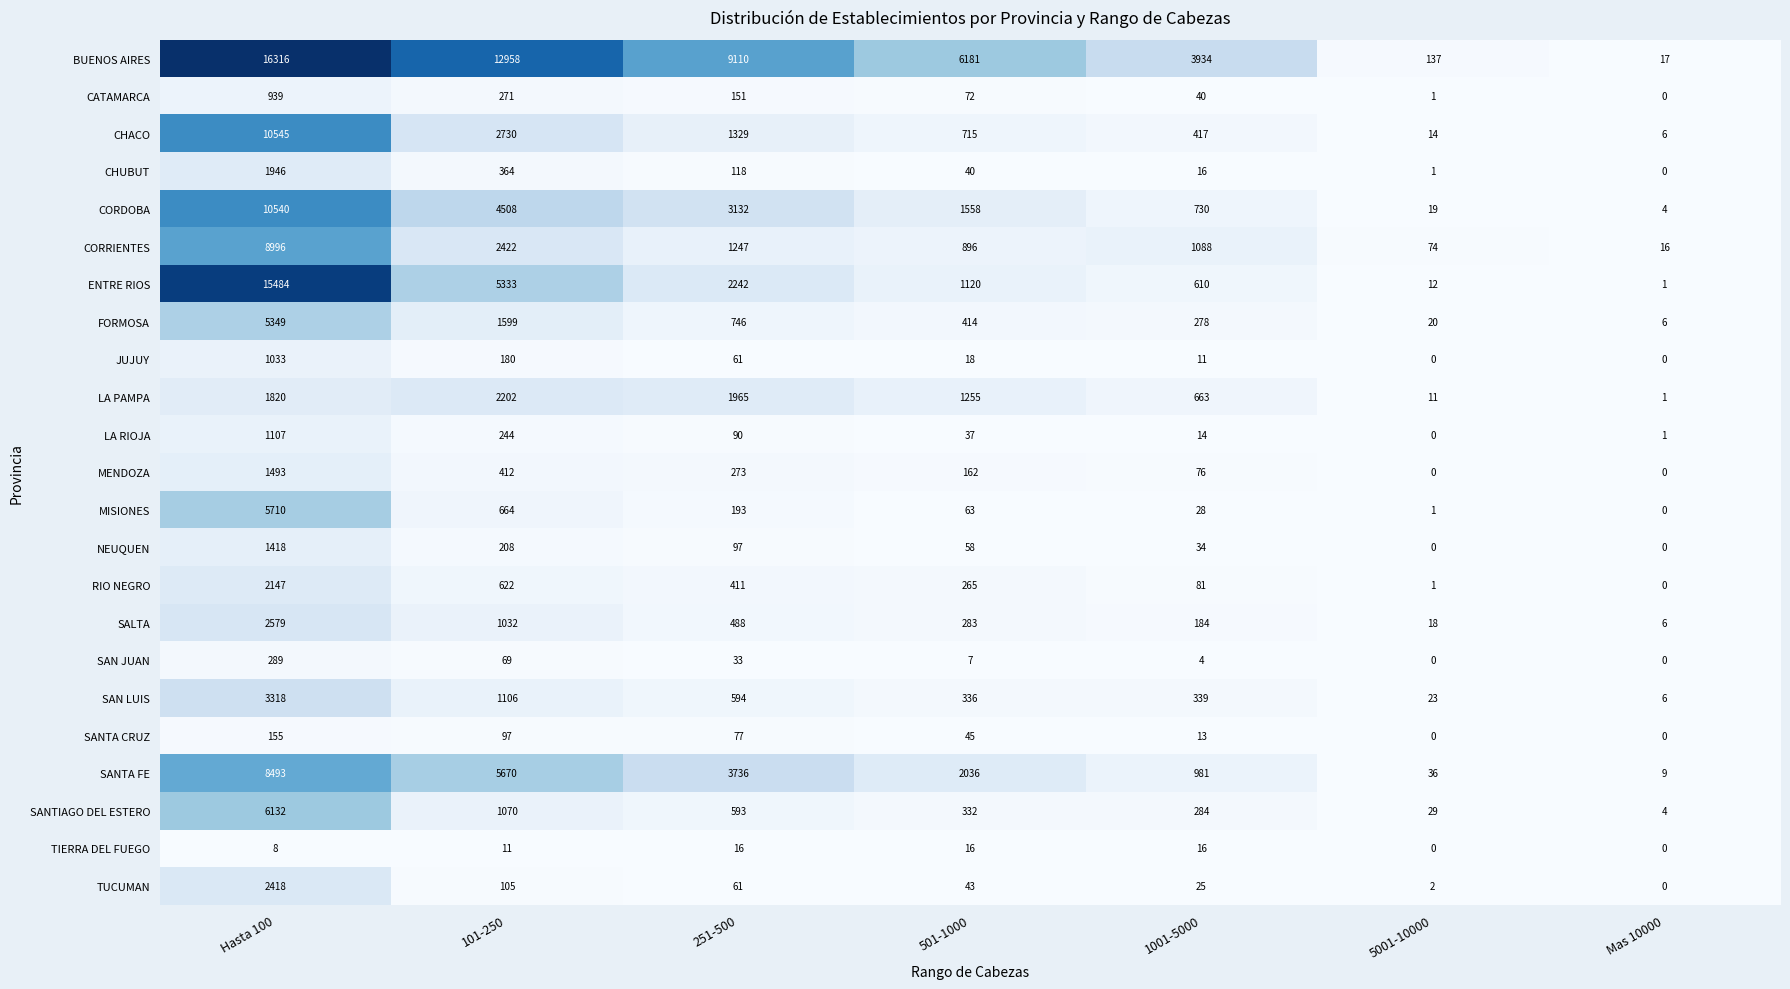

What is the approximate value of RIO NEGRO at Hasta 100, to the nearest 50?

2150